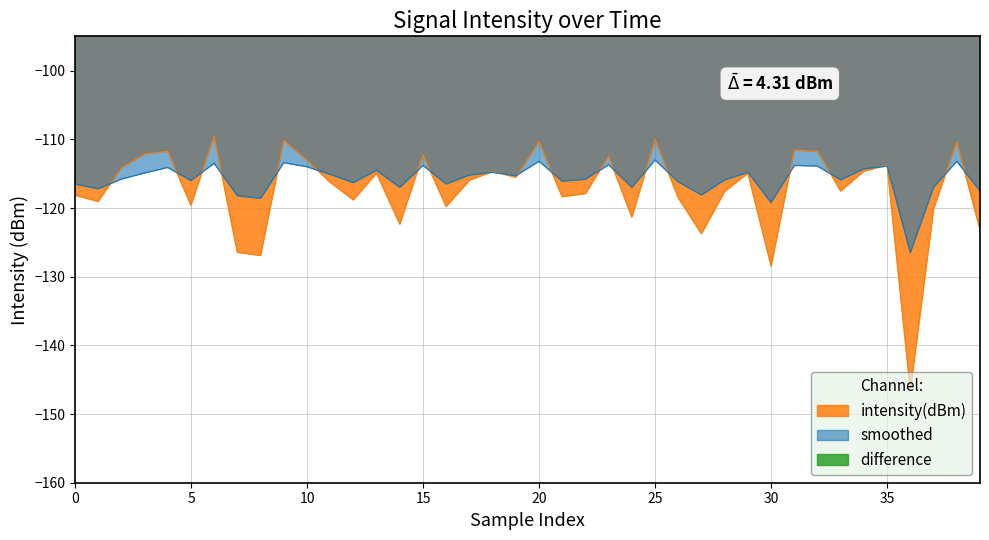

True or false: smoothed and difference intersect in this chart.

False